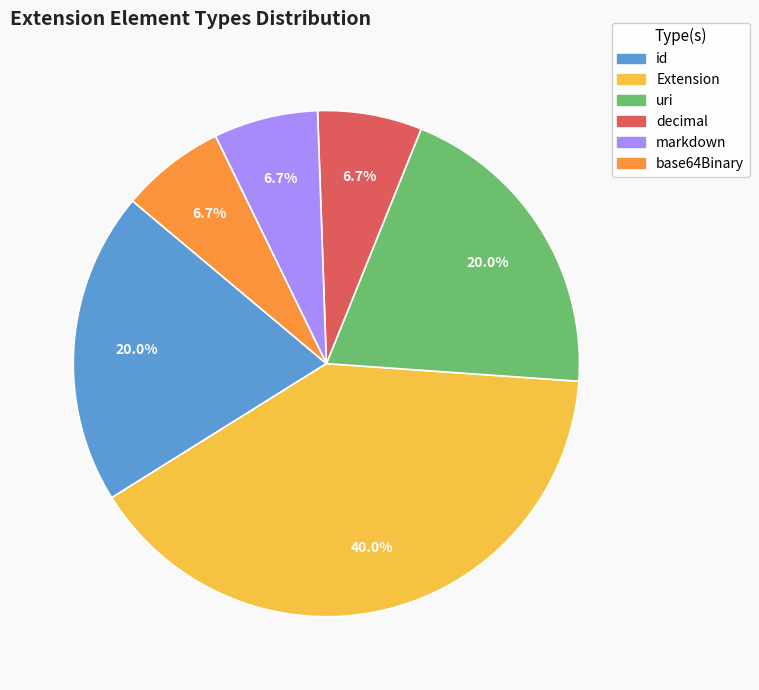

Does any single category account for the majority?

No